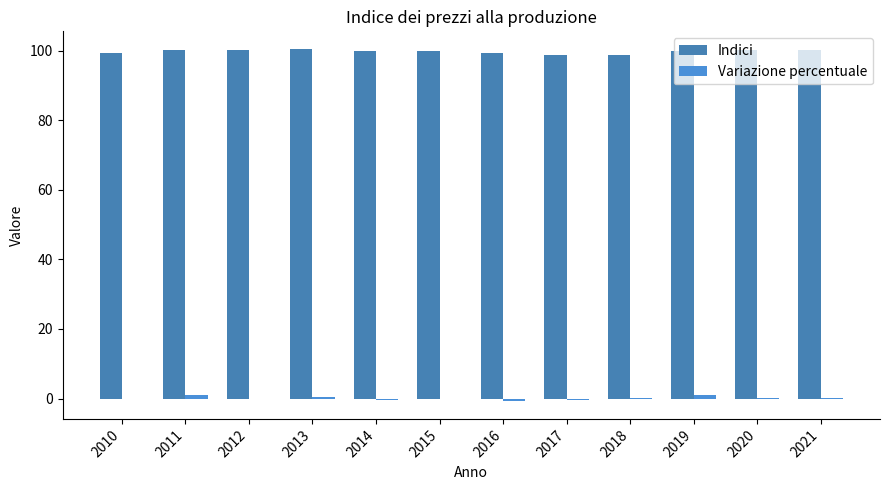

What is the spread (max minus min) of values at 2018?

98.8